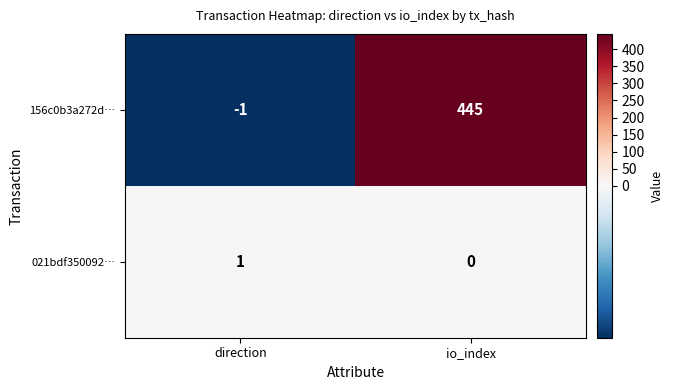

Reading left to right, extract all data points from this chart.

156c0b3a272d…: -1	445
021bdf350092…: 1	0